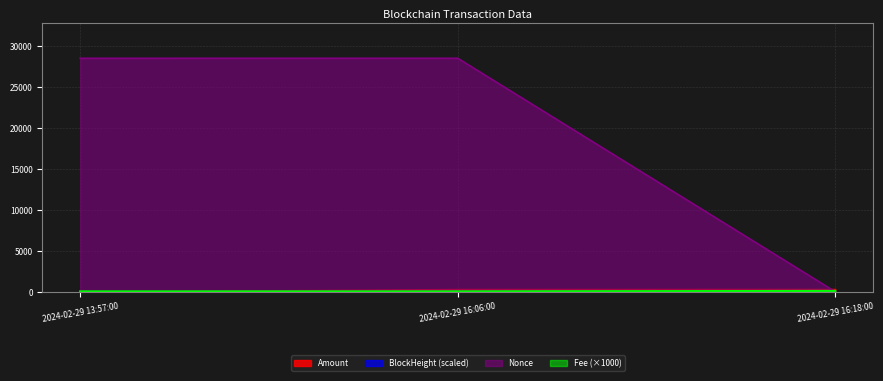

Between 2024-02-29 16:06:00 and 2024-02-29 16:18:00, which is larger?

2024-02-29 16:18:00